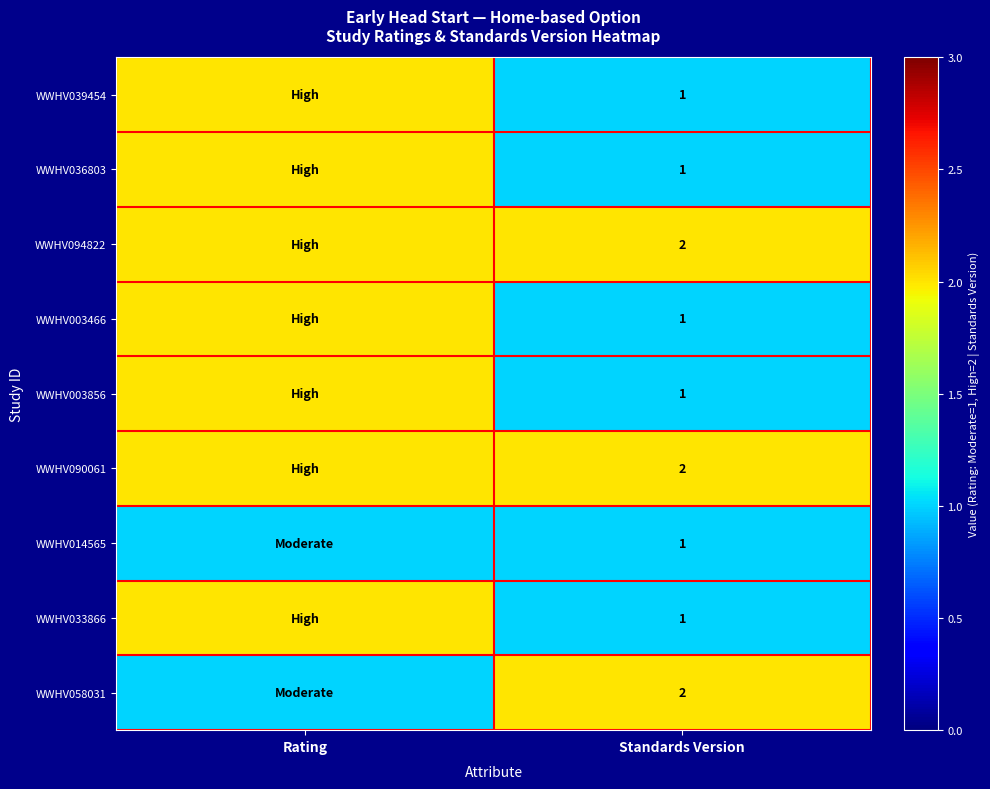

True or false: WWHV094822 has a value of 1 at Standards Version.

False